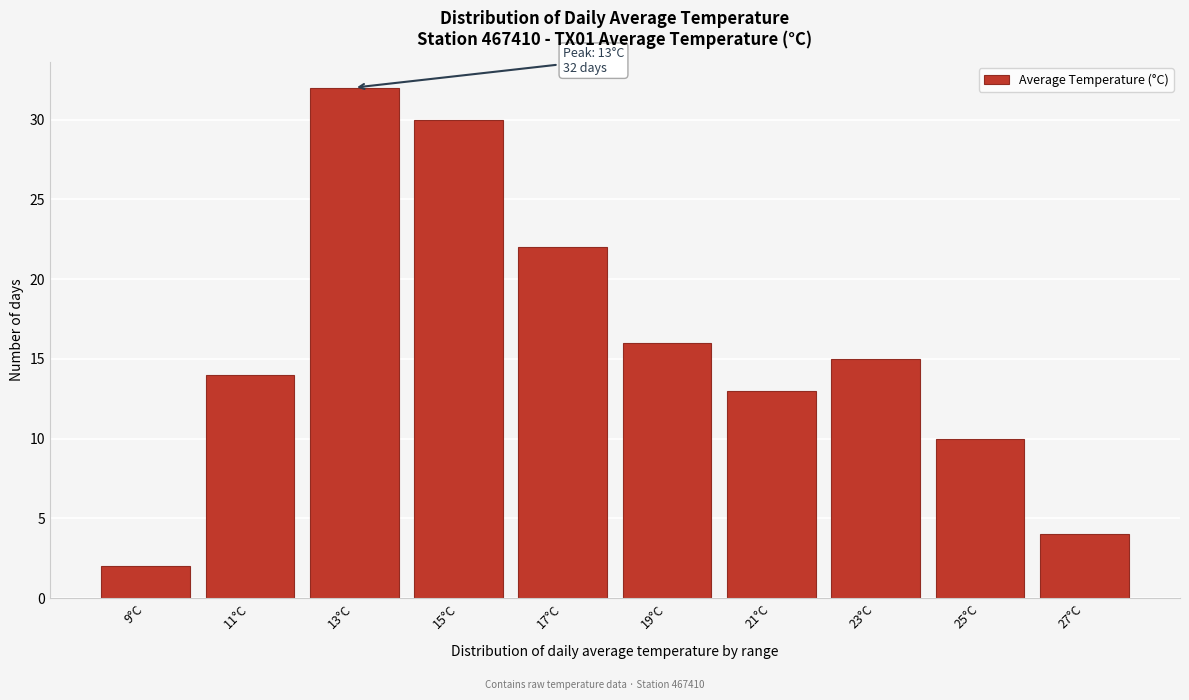

Reading right to left, transcribe all the data shown in this chart.

27°C=4	25°C=10	23°C=15	21°C=13	19°C=16	17°C=22	15°C=30	13°C=32	11°C=14	9°C=2